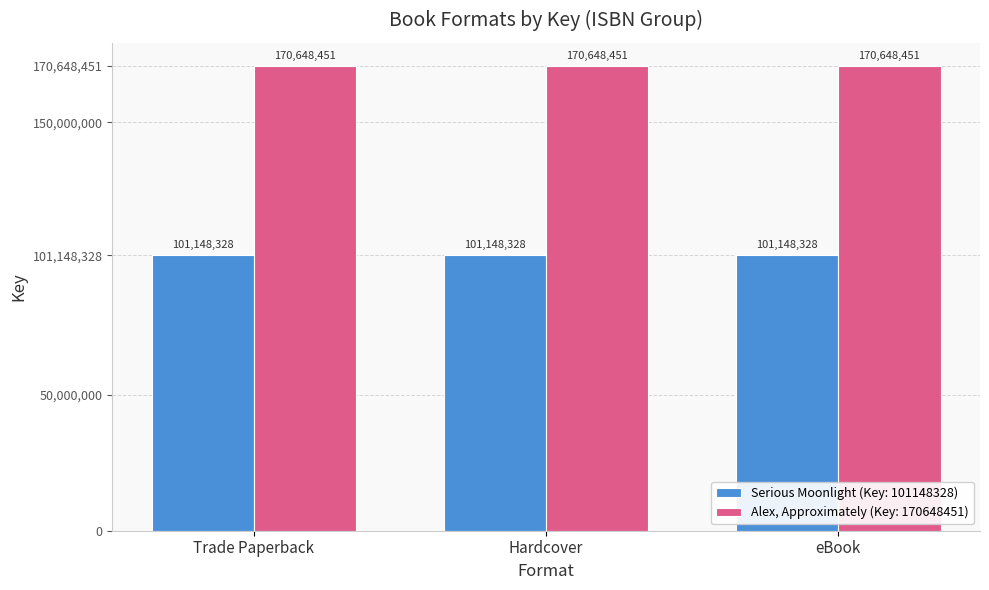

What is the highest value of the Serious Moonlight (Key: 101148328) series?

101148328